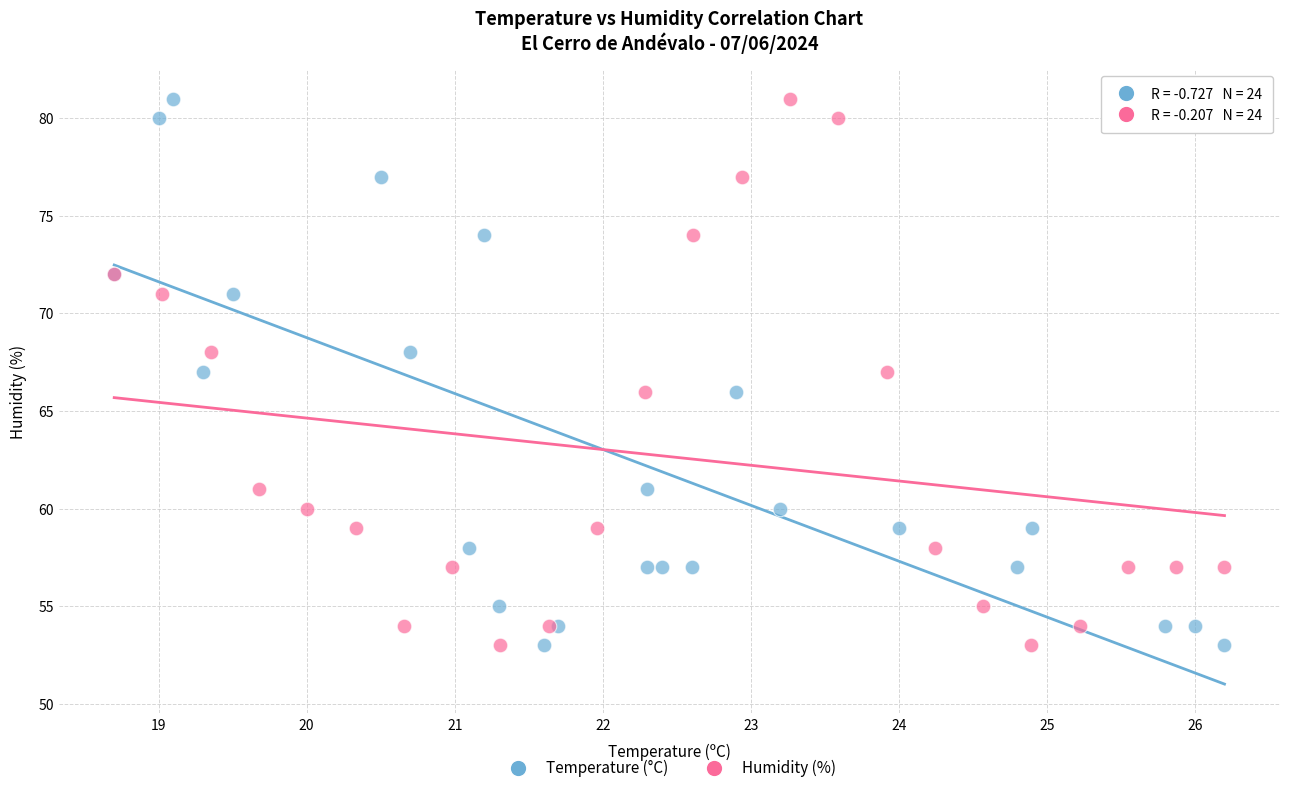

What are all the series names shown in the legend?

Temperature (°C), Humidity (%)